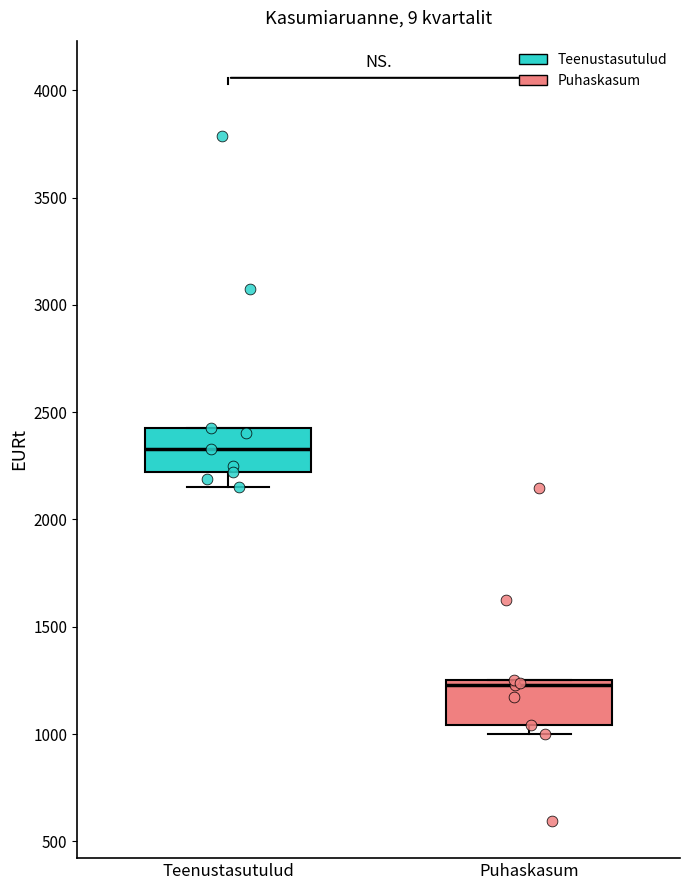

Which box has the highest median line?

Teenustasutulud